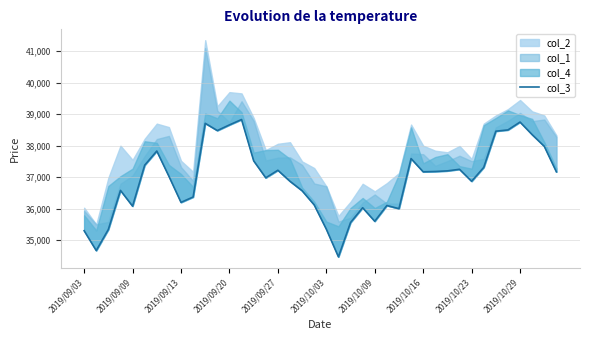

The chart shows a value of 48156 at 2019/09/03. True or false?

False